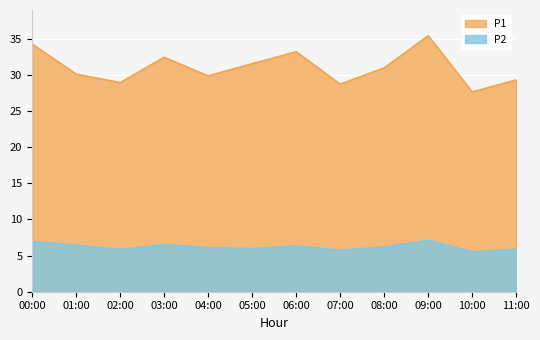

Which series has the largest range (max minus min)?

P1